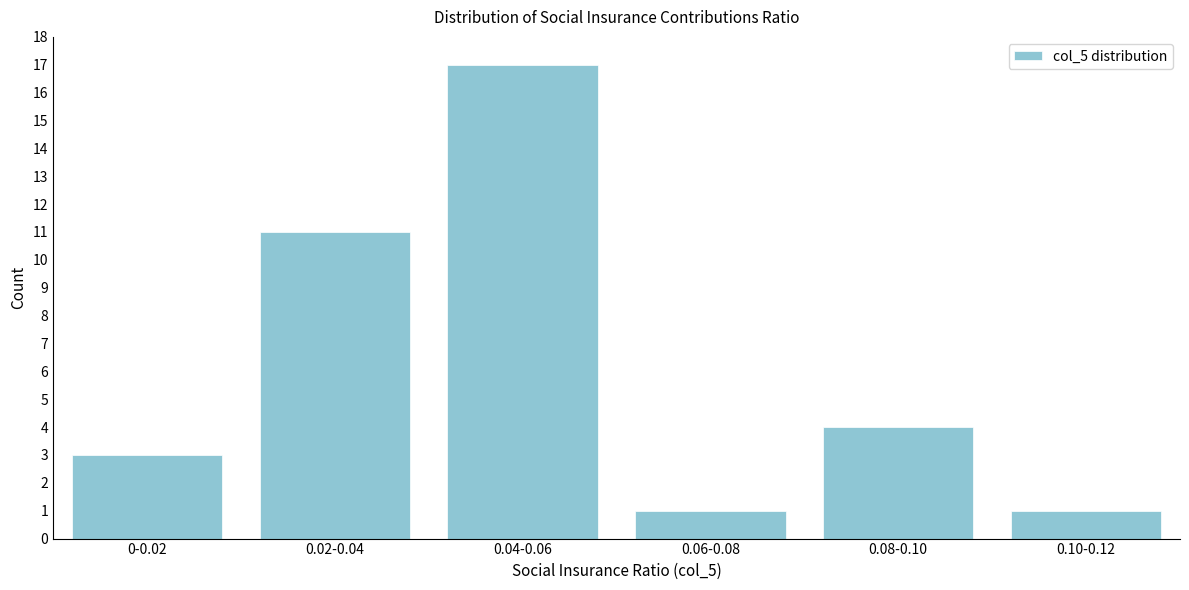

Reading right to left, transcribe all the data shown in this chart.

0.10-0.12=1	0.08-0.10=4	0.06-0.08=1	0.04-0.06=17	0.02-0.04=11	0-0.02=3